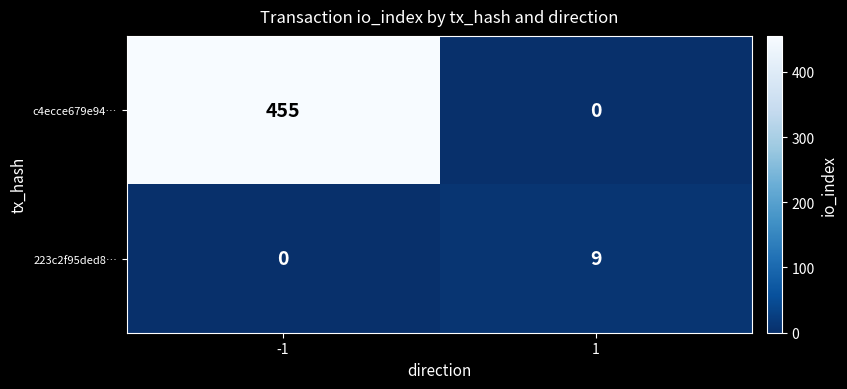

Reading left to right, list all the values displayed in this chart.

c4ecce679e94…: 455	0
223c2f95ded8…: 0	9